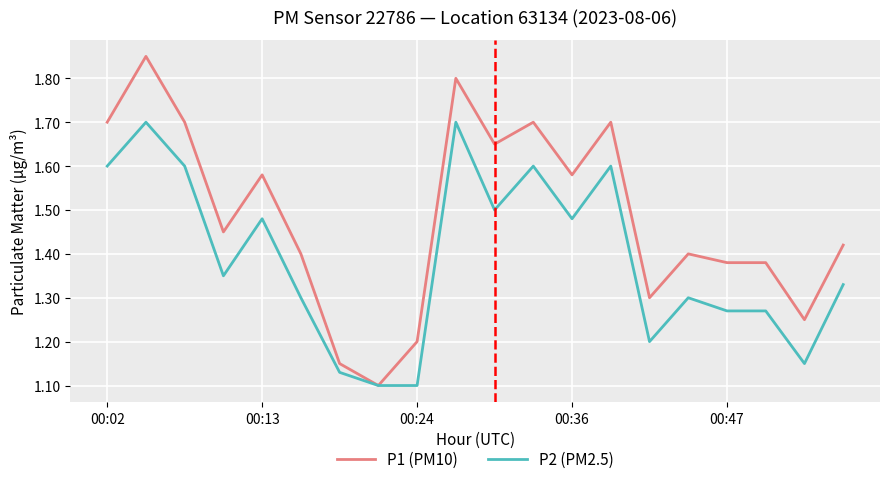

Which series has the largest total across all categories?

P1 (PM10)